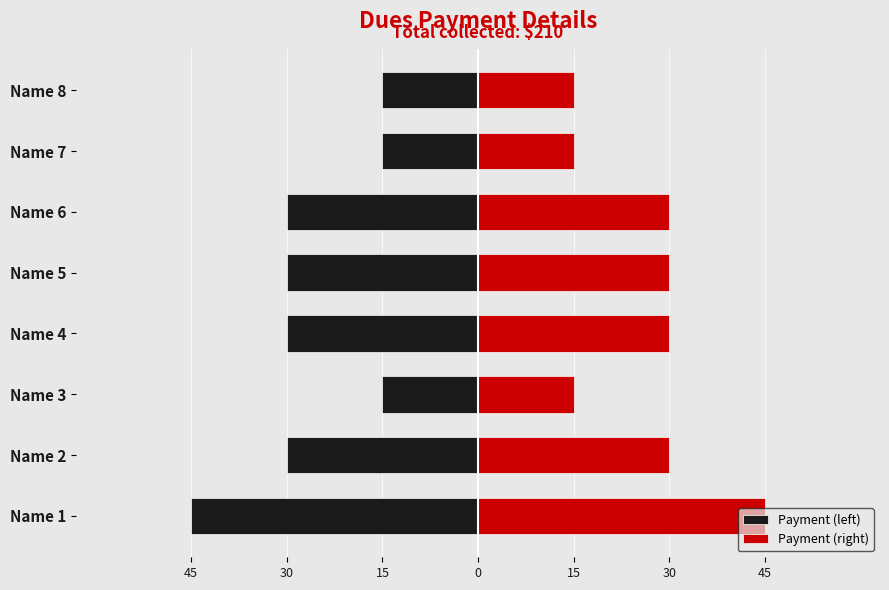

What is the smallest value displayed?

-45